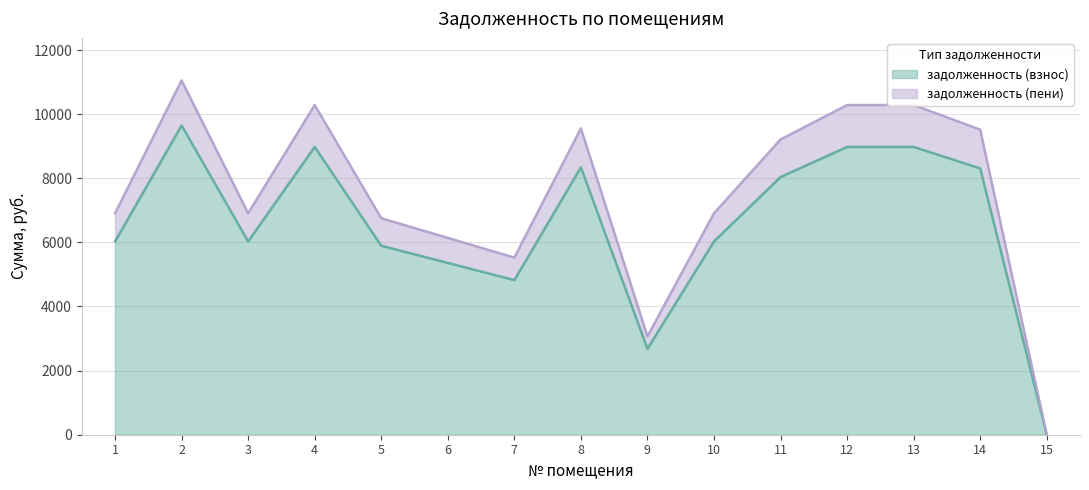

At which label does задолженность (взнос) first exceed 6030?

1